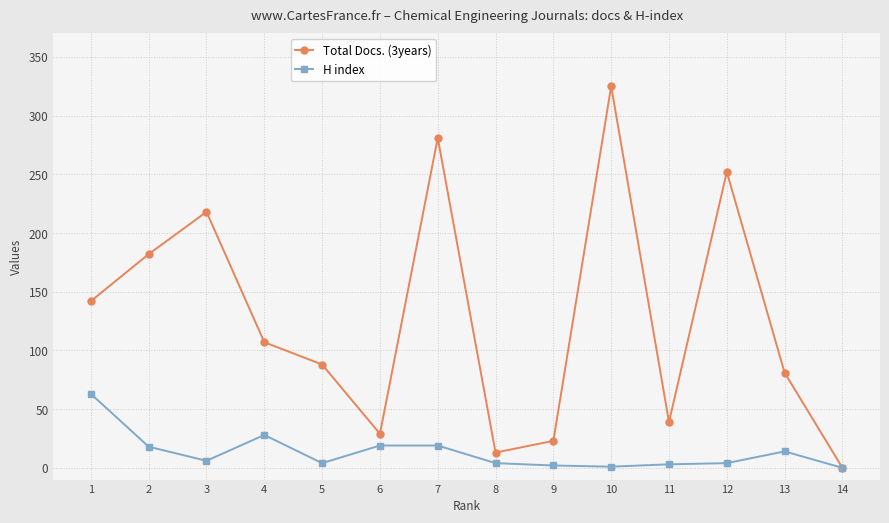

Rank the series at 1 from lowest to highest value.

H index, Total Docs. (3years)